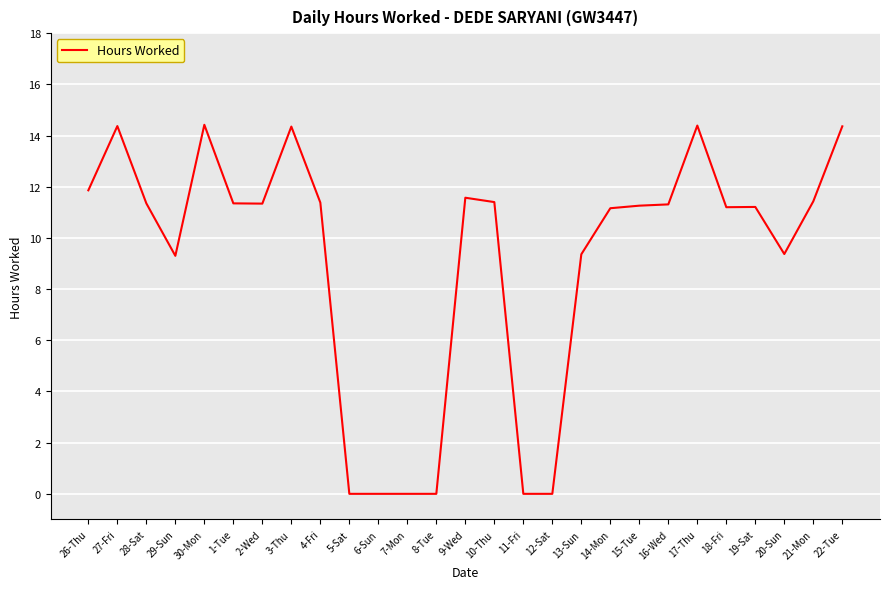

Where is the first local minimum?

29-Sun